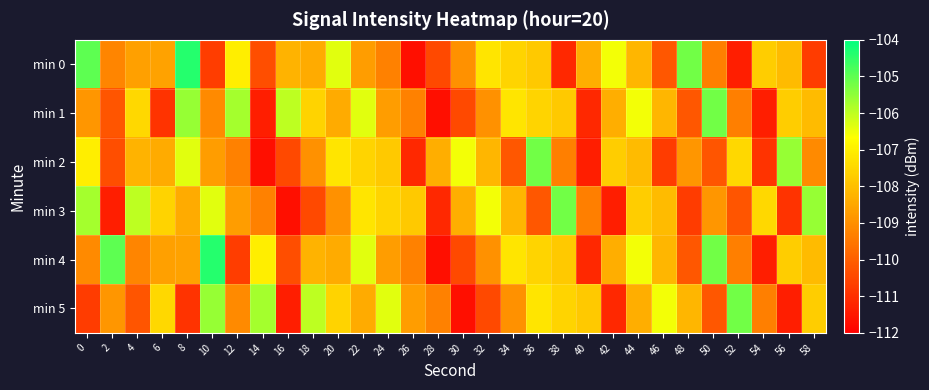

Reading left to right, list all the values displayed in this chart.

min 0: 0=-105.0	2=-109.2	4=-108.6	6=-108.6	8=-104.4	10=-110.7	12=-107.0	14=-110.4	16=-108.2	18=-108.4	20=-106.4	22=-108.7	24=-109.3	26=-111.7	28=-110.4	30=-108.9	32=-107.2	34=-107.5	36=-107.8	38=-111.1	40=-108.4	42=-106.5	44=-108.2	46=-110.2	48=-105.2	50=-109.3	52=-111.4	54=-107.7	56=-108.1	58=-110.7
min 1: 0=-108.9	2=-110.2	4=-107.5	6=-110.9	8=-105.6	10=-109.1	12=-105.7	14=-111.4	16=-106.0	18=-107.6	20=-108.4	22=-106.4	24=-108.7	26=-109.3	28=-111.7	30=-110.4	32=-108.9	34=-107.2	36=-107.5	38=-107.8	40=-111.1	42=-108.4	44=-106.5	46=-108.2	48=-110.2	50=-105.2	52=-109.3	54=-111.4	56=-107.7	58=-108.1
min 2: 0=-107.0	2=-110.4	4=-108.2	6=-108.4	8=-106.4	10=-108.7	12=-109.3	14=-111.7	16=-110.4	18=-108.9	20=-107.2	22=-107.5	24=-107.8	26=-111.1	28=-108.4	30=-106.5	32=-108.2	34=-110.2	36=-105.2	38=-109.3	40=-111.4	42=-107.7	44=-108.1	46=-110.7	48=-108.9	50=-110.2	52=-107.5	54=-110.9	56=-105.6	58=-109.1
min 3: 0=-105.7	2=-111.4	4=-106.0	6=-107.6	8=-108.4	10=-106.4	12=-108.7	14=-109.3	16=-111.7	18=-110.4	20=-108.9	22=-107.2	24=-107.5	26=-107.8	28=-111.1	30=-108.4	32=-106.5	34=-108.2	36=-110.2	38=-105.2	40=-109.3	42=-111.4	44=-107.7	46=-108.1	48=-110.7	50=-108.9	52=-110.2	54=-107.5	56=-110.9	58=-105.6
min 4: 0=-109.1	2=-105.0	4=-109.2	6=-108.6	8=-108.6	10=-104.4	12=-110.7	14=-107.0	16=-110.4	18=-108.2	20=-108.4	22=-106.4	24=-108.7	26=-109.3	28=-111.7	30=-110.4	32=-108.9	34=-107.2	36=-107.5	38=-107.8	40=-111.1	42=-108.4	44=-106.5	46=-108.2	48=-110.2	50=-105.2	52=-109.3	54=-111.4	56=-107.7	58=-108.1
min 5: 0=-110.7	2=-108.9	4=-110.2	6=-107.5	8=-110.9	10=-105.6	12=-109.1	14=-105.7	16=-111.4	18=-106.0	20=-107.6	22=-108.4	24=-106.4	26=-108.7	28=-109.3	30=-111.7	32=-110.4	34=-108.9	36=-107.2	38=-107.5	40=-107.8	42=-111.1	44=-108.4	46=-106.5	48=-108.2	50=-110.2	52=-105.2	54=-109.3	56=-111.4	58=-107.7